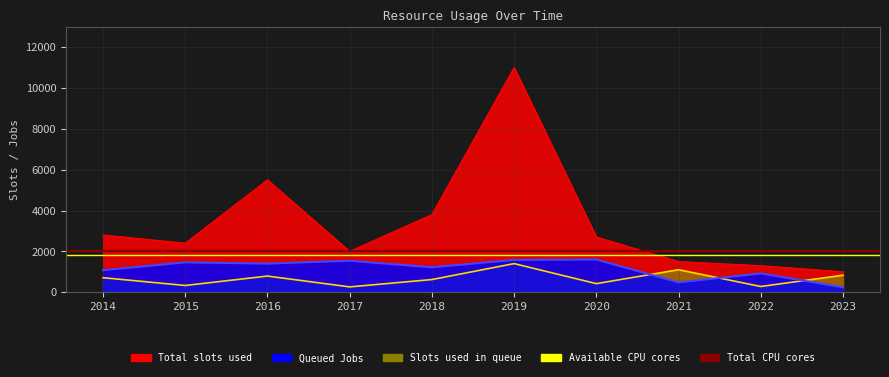

What is the sum of the Total CPU cores values at 2014 and 2015?

4000